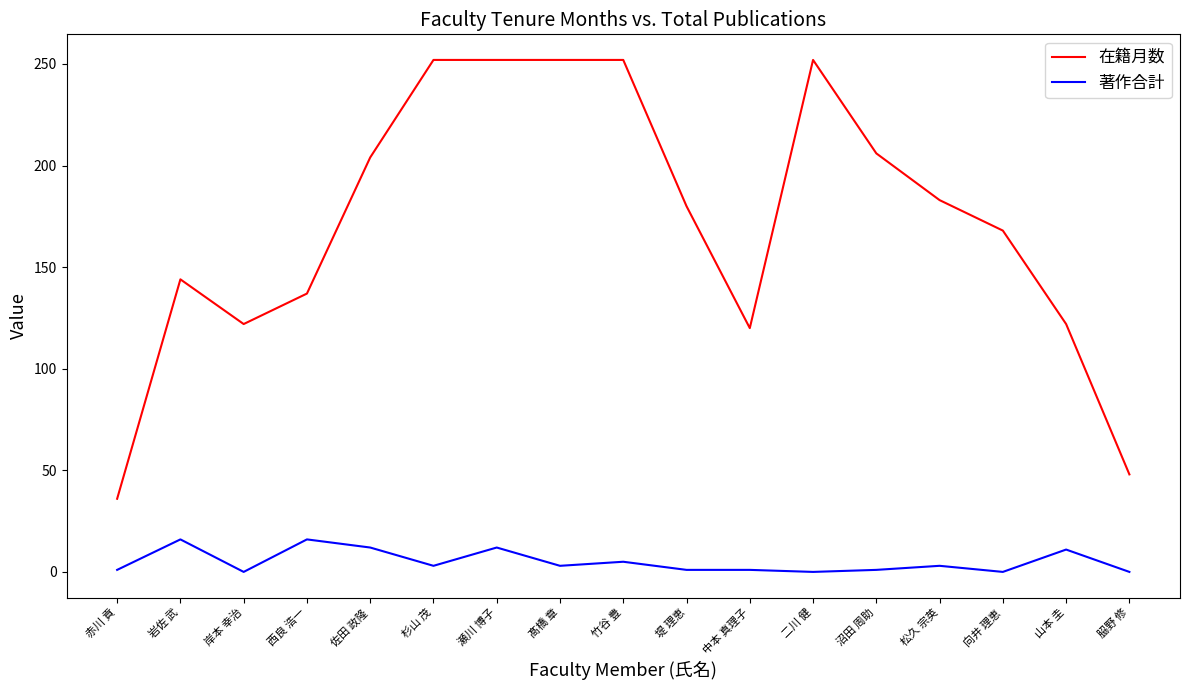

What are all the series names shown in the legend?

在籍月数, 著作合計